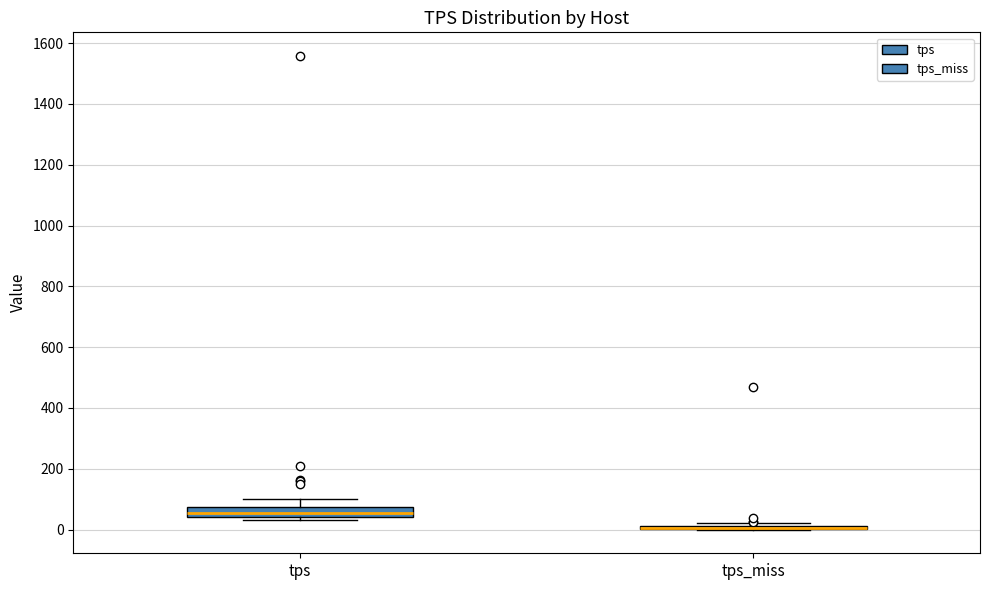

Reading left to right, transcribe this box plot: for each box, give where its median line is, the range the box spans, and where its two whiskers end, as read against the y-axis. The values are not printed on the chart, so give them approximately, as read against the axis.

tps: median 60, box 40 to 80, whiskers 40 (just below the box's lower edge) to 100
tps_miss: box collapsed to a line at 0, whiskers 0 to 20